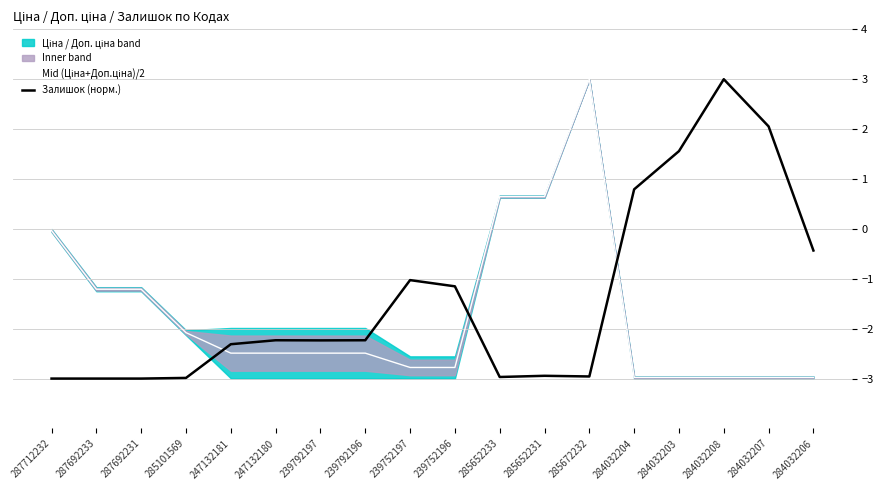

At 284032207, list the series in order from smallest to largest.

Mid (Ціна+Доп.ціна)/2, Залишок (норм.)